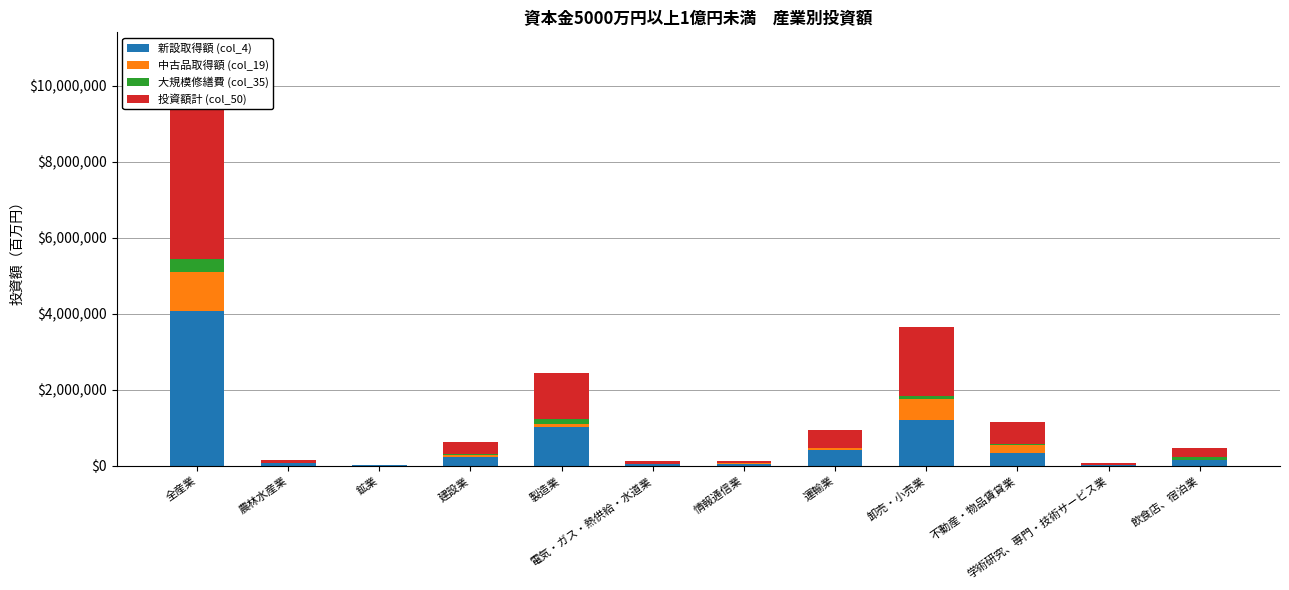

Count the number of categories in the chart.

12